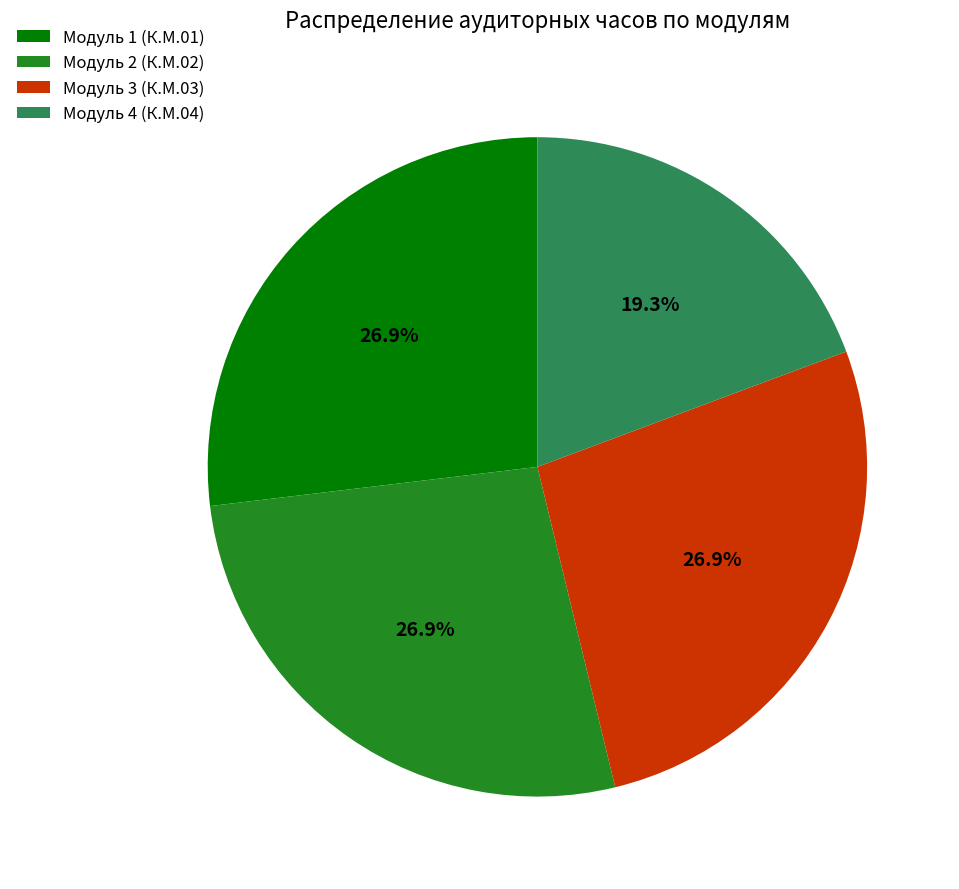

What percentage is NOT represented by Модуль 4 (К.М.04)?

80.7%